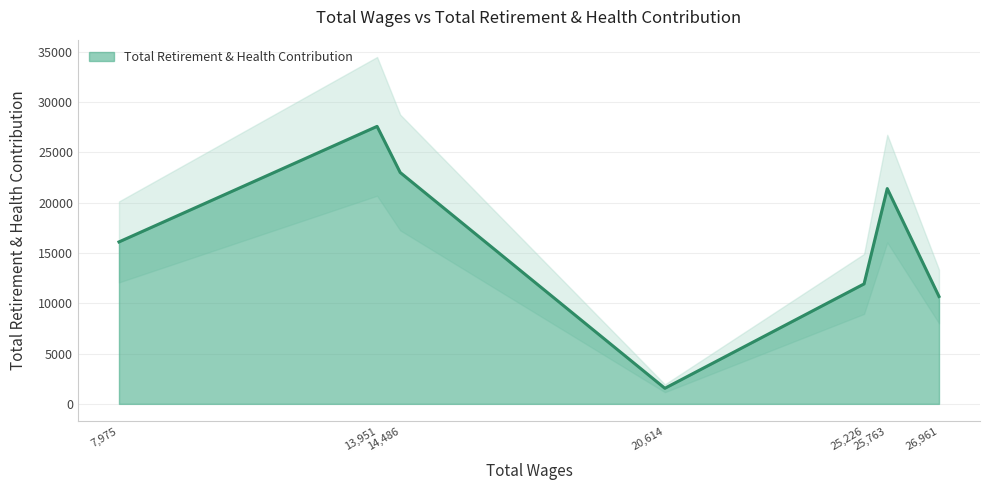

Approximately how many times larger is the value at 7975.0 compared to 26961.0?

1.5